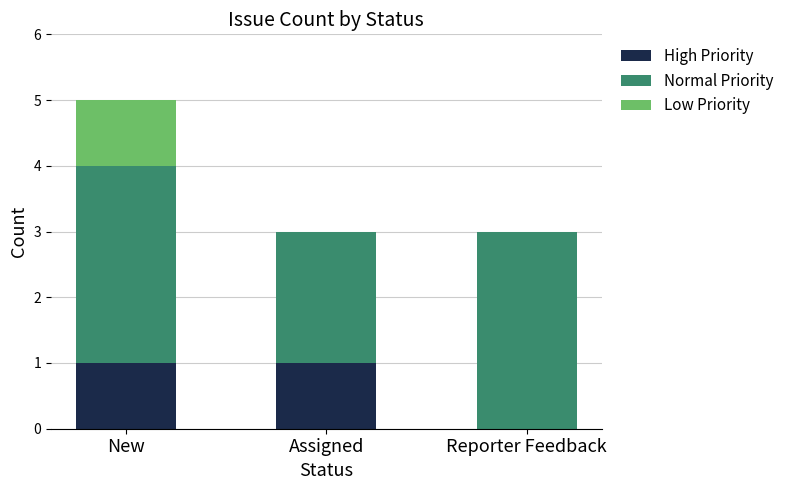

Reading right to left, transcribe the values for High Priority.

Reporter Feedback=0	Assigned=1	New=1